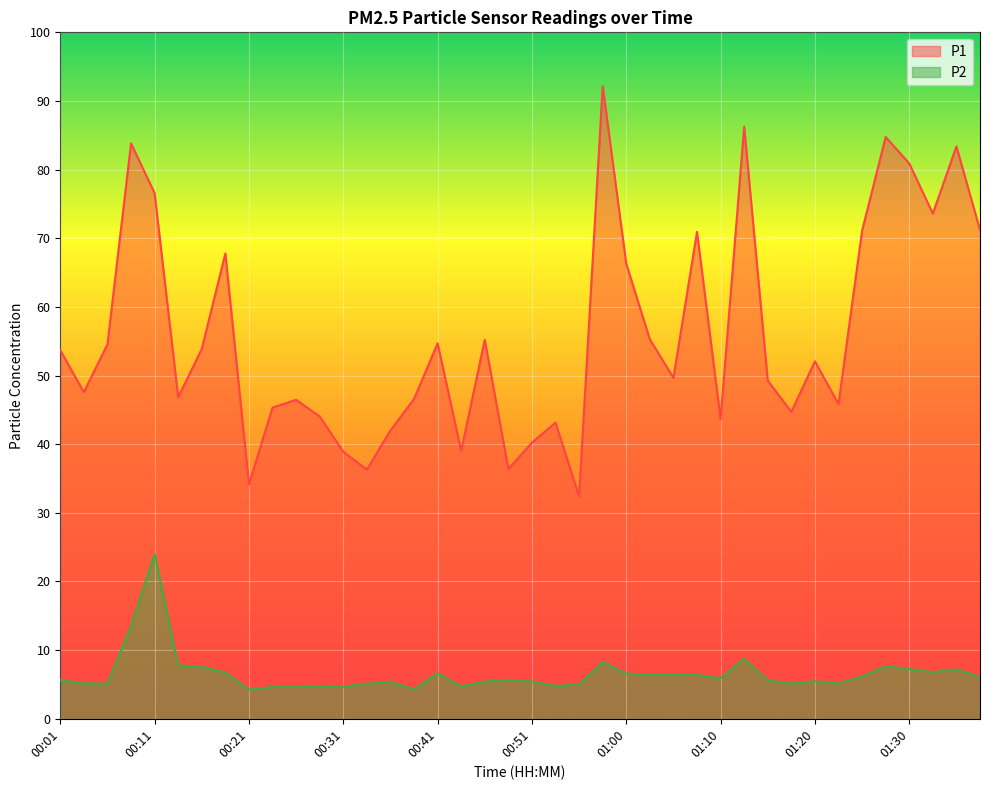

The value of P1 at 01:28 is 84.8. True or false?

True